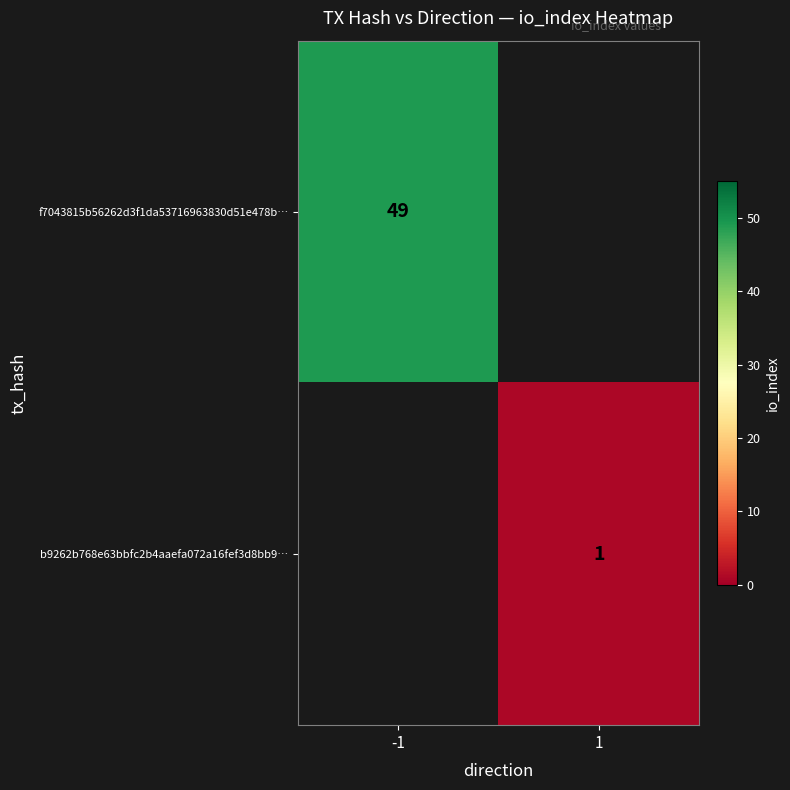

Count the number of categories in the chart.

2